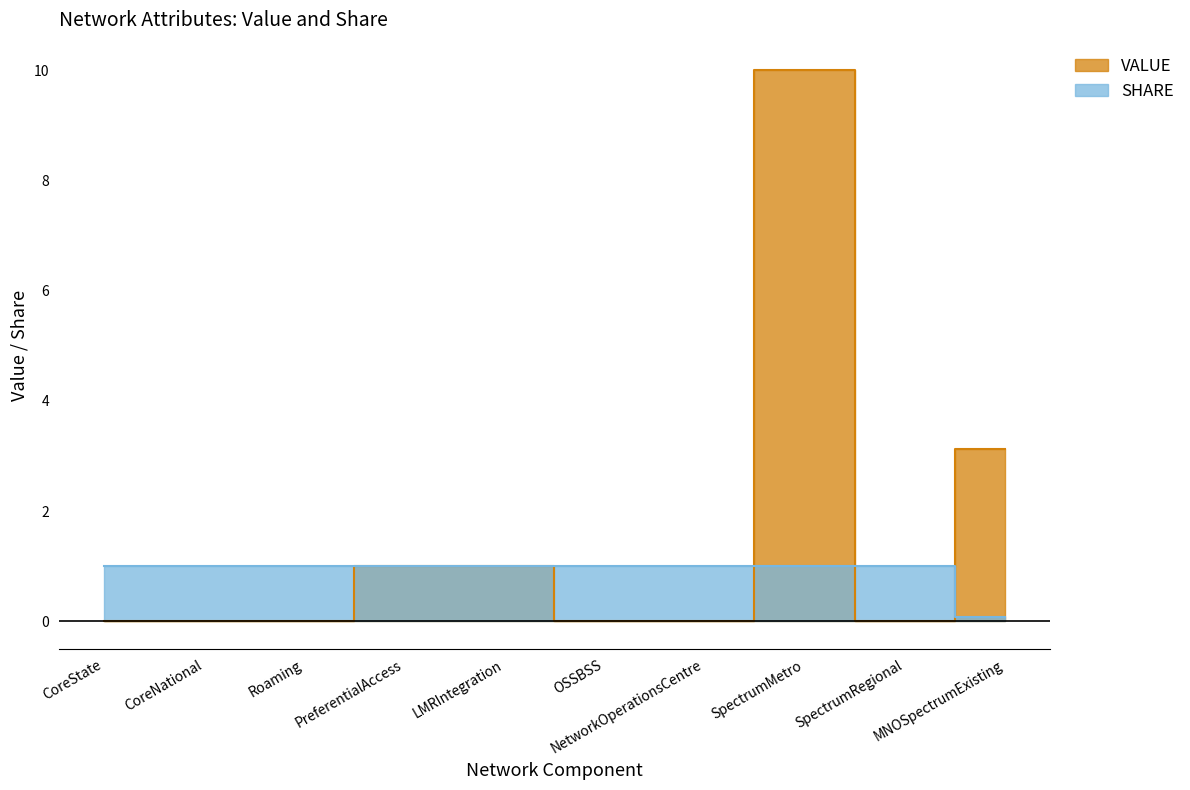

What is the maximum value shown in the chart?

10.0